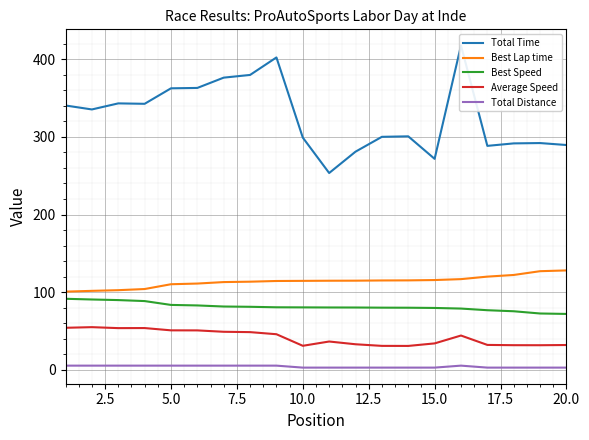

What is the minimum value for Average Speed?

30.5